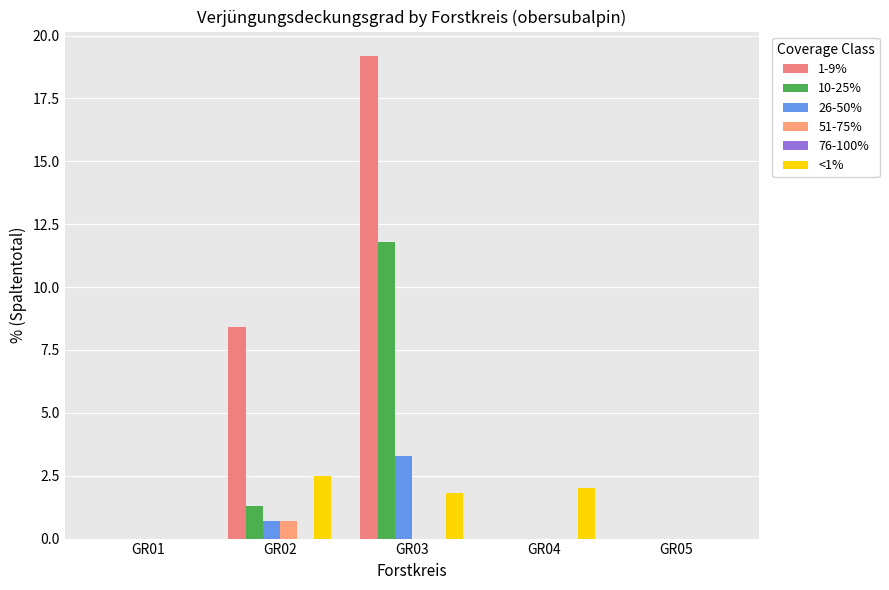

What is the difference between the highest and lowest values at GR04?

2.0